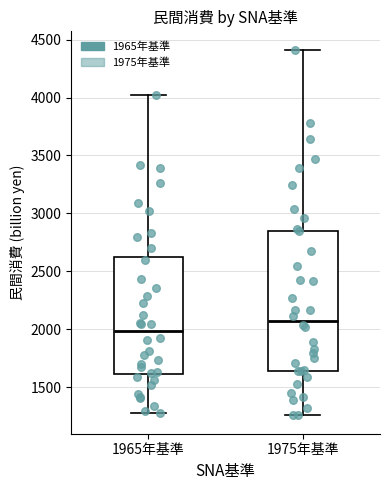

Comparing the boxes themselves (not the whiskers), which one is the tallest?

1975年基準